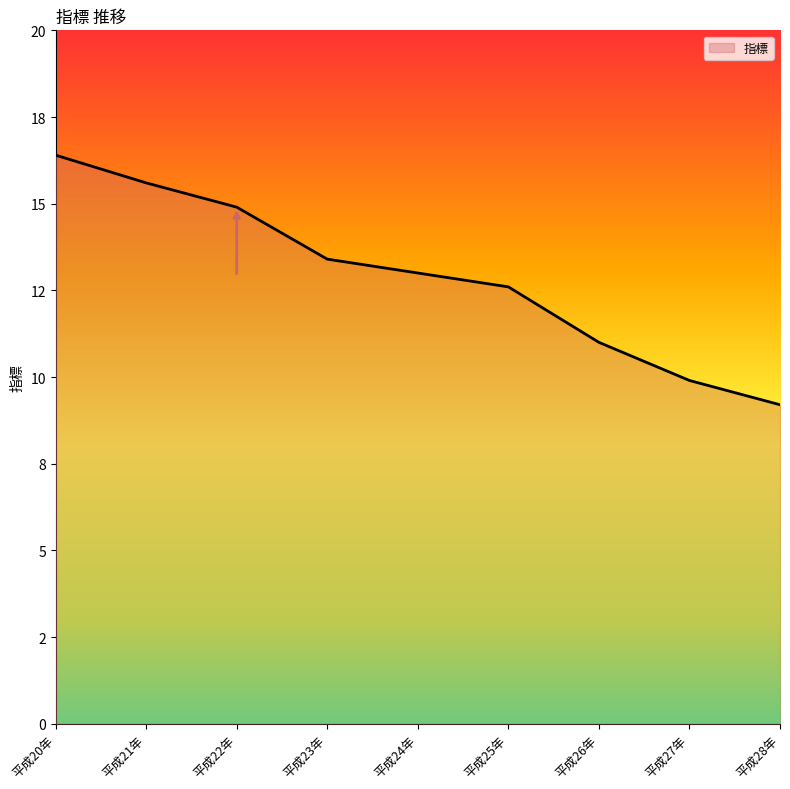

Is this an area chart (filled region under the line)?

Yes